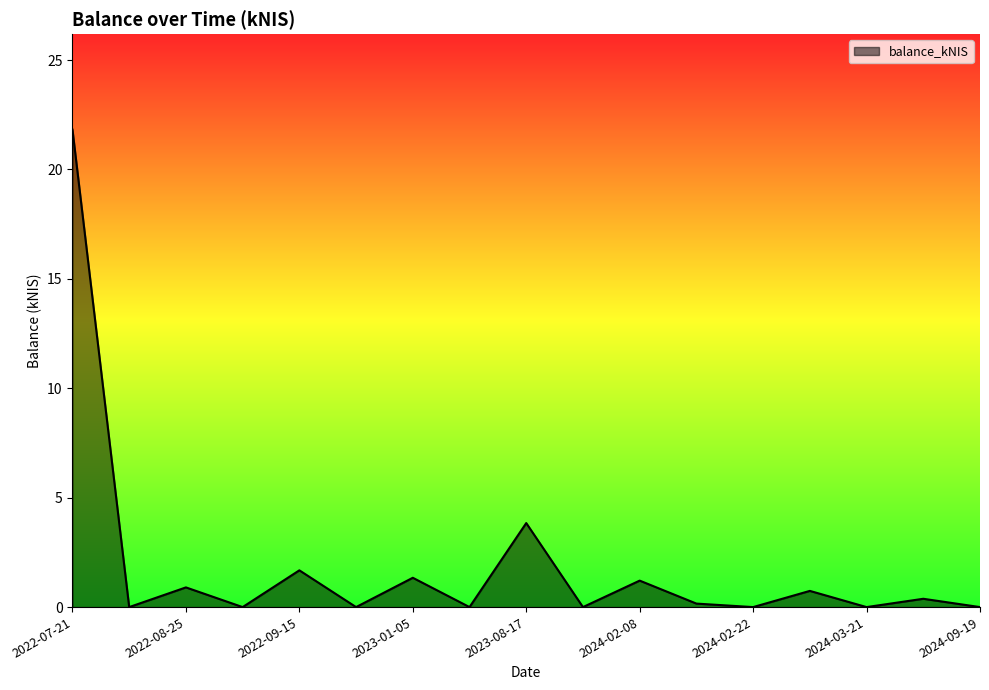

How many interior local peaks (higher than both neighbors) does the data have?

7